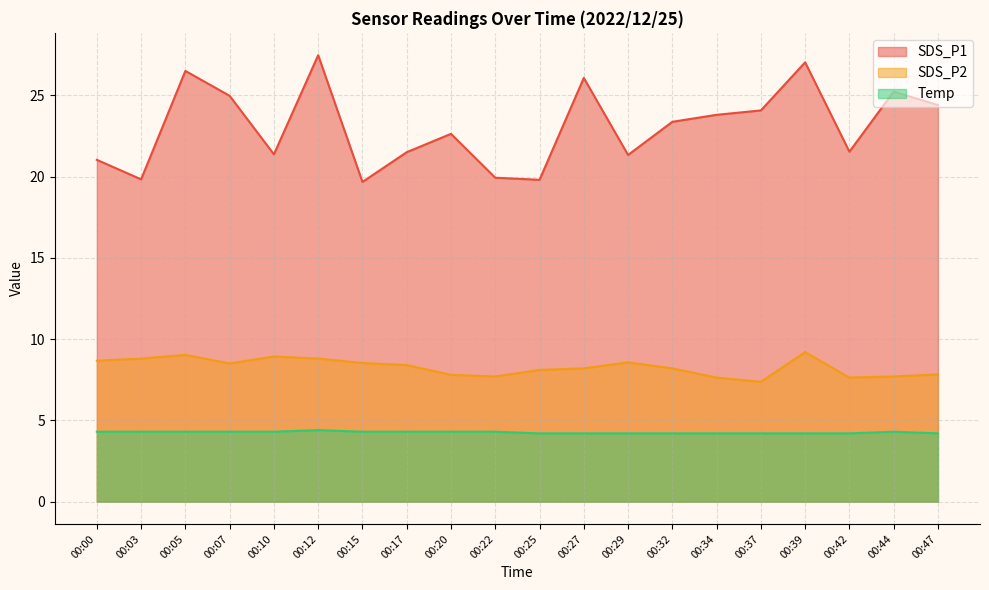

Which has a higher value, 00:47 or 00:37?

00:47